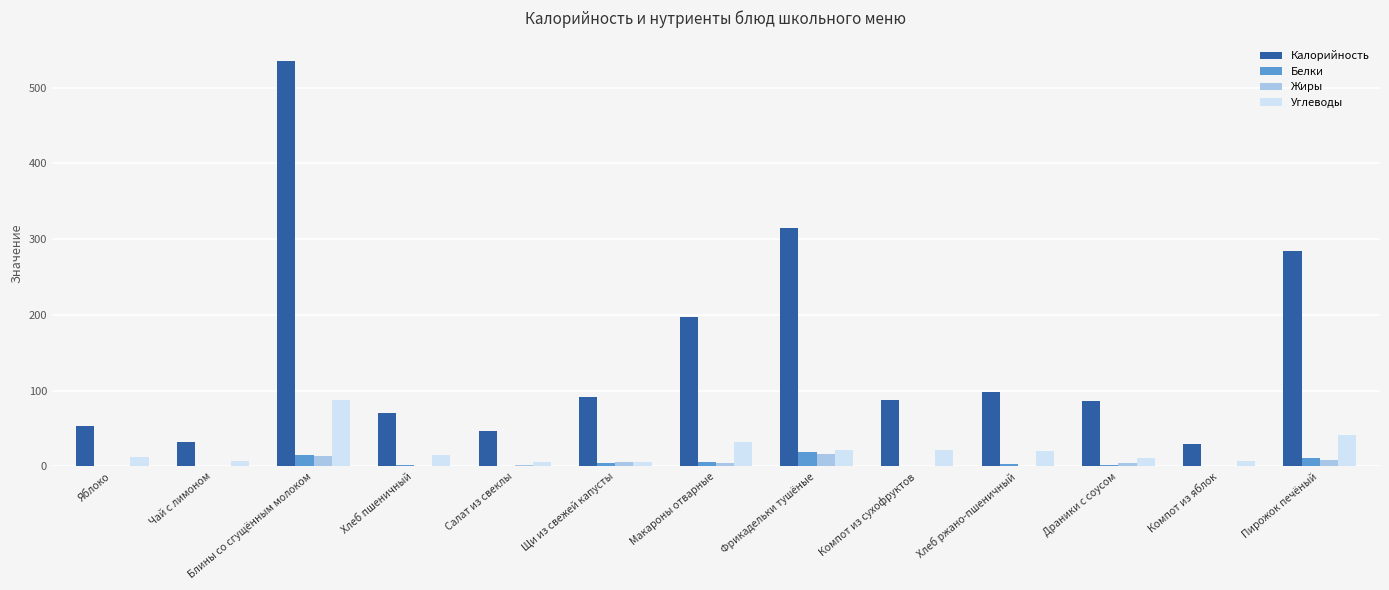

Which series changed the most between Хлеб ржано-пшеничный and Пирожок печёный?

Калорийность